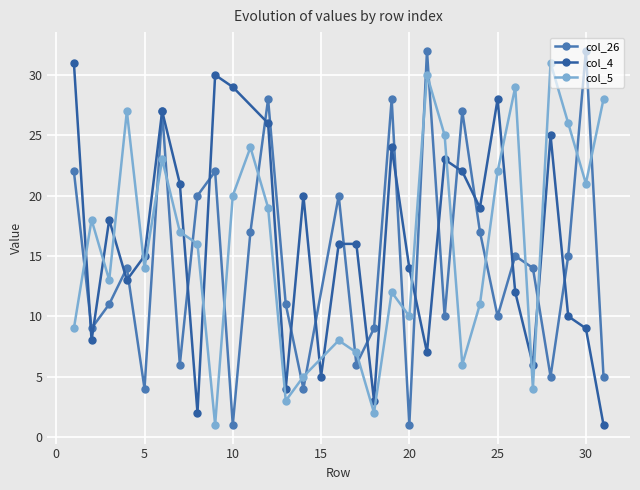

At which category does the chart reach its minimum across all series?

10